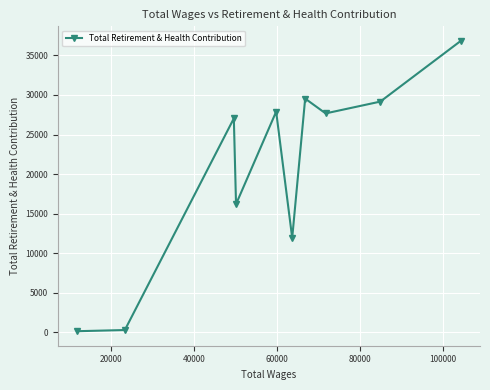

How many interior local peaks (higher than both neighbors) does the data have?

3